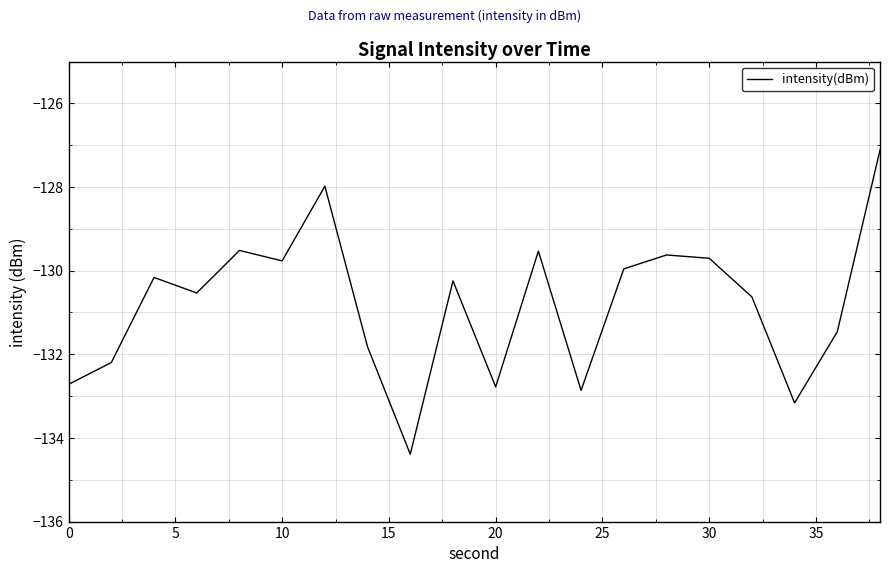

What is the maximum value shown in the chart?

-127.1